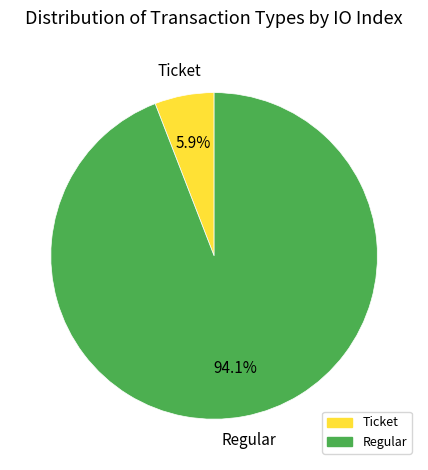

True or false: Regular accounts for 99% of the total.

False